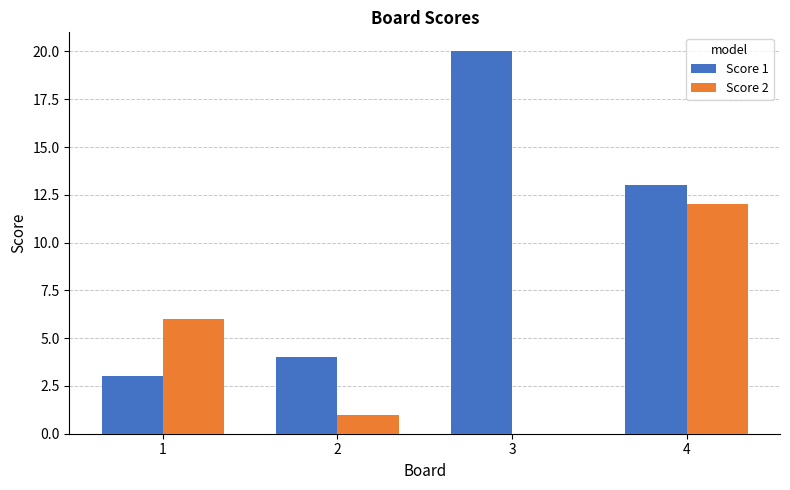

How many groups of bars are there?

4